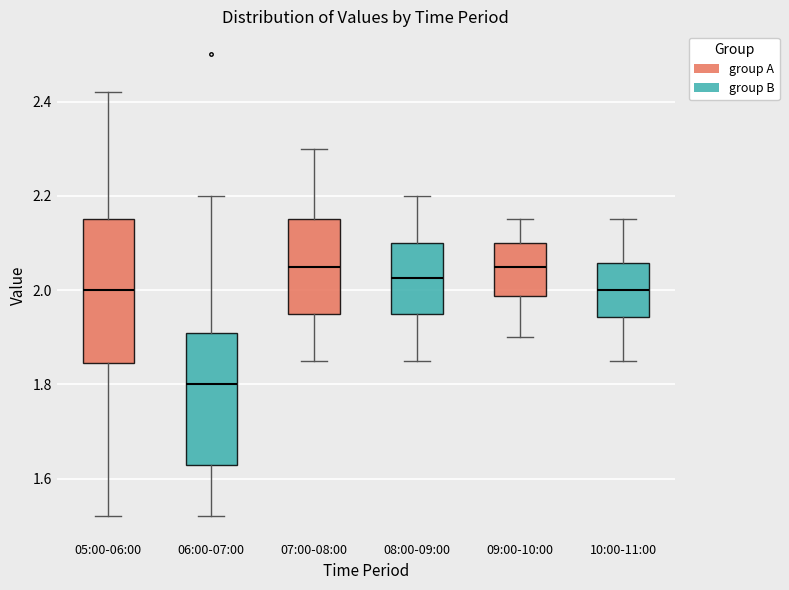

Comparing the boxes themselves (not the whiskers), which one is the tallest?

05:00-06:00